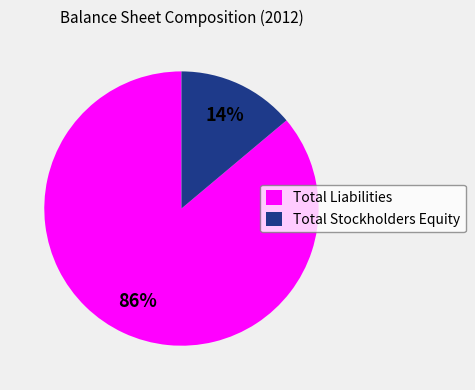

Between Total Liabilities and Total Stockholders Equity, which is larger?

Total Liabilities